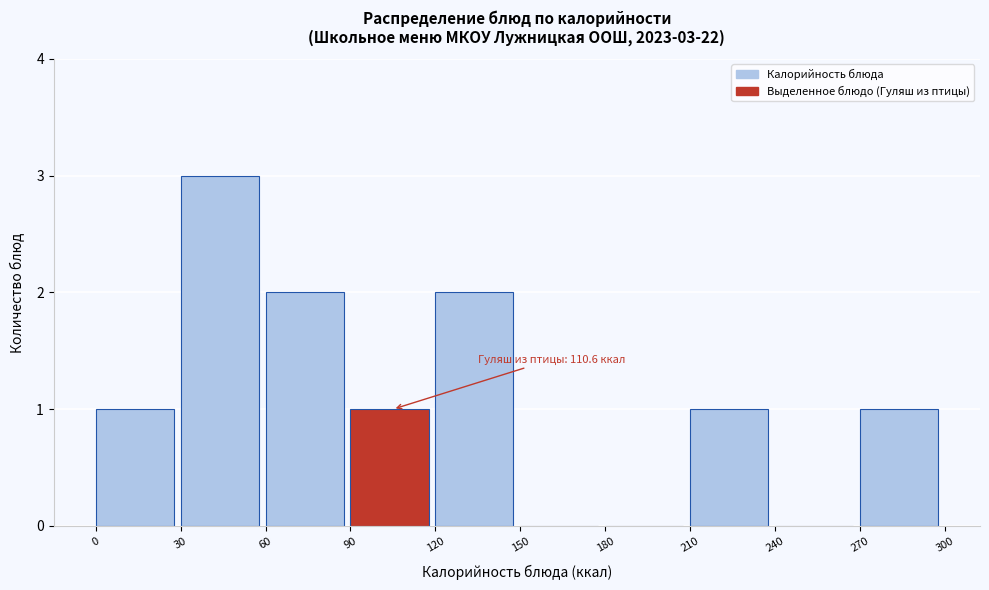

Over which range of the x-axis is the bar tallest?

30 to 60